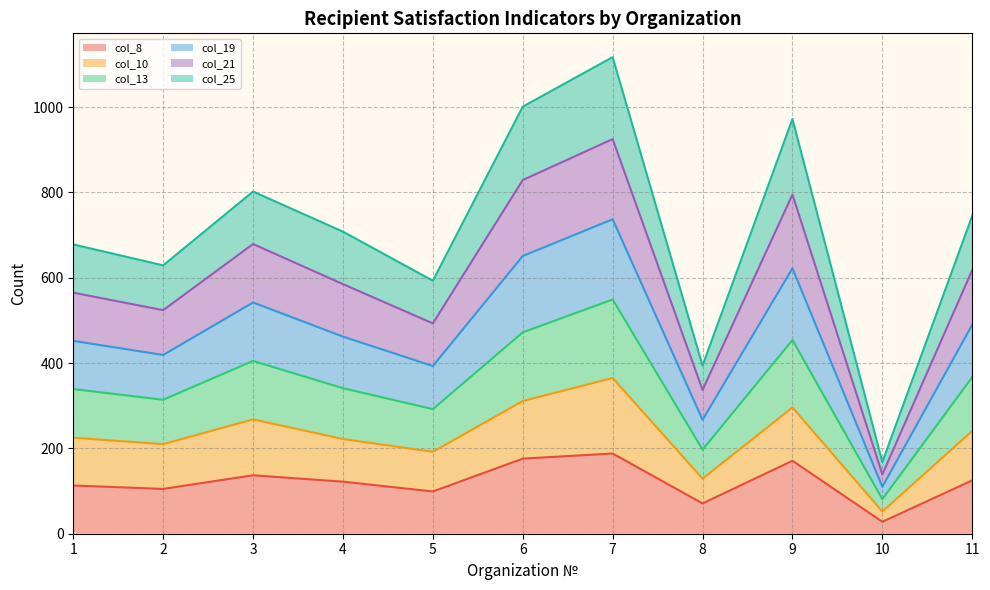

What is the minimum value for col_8?

28